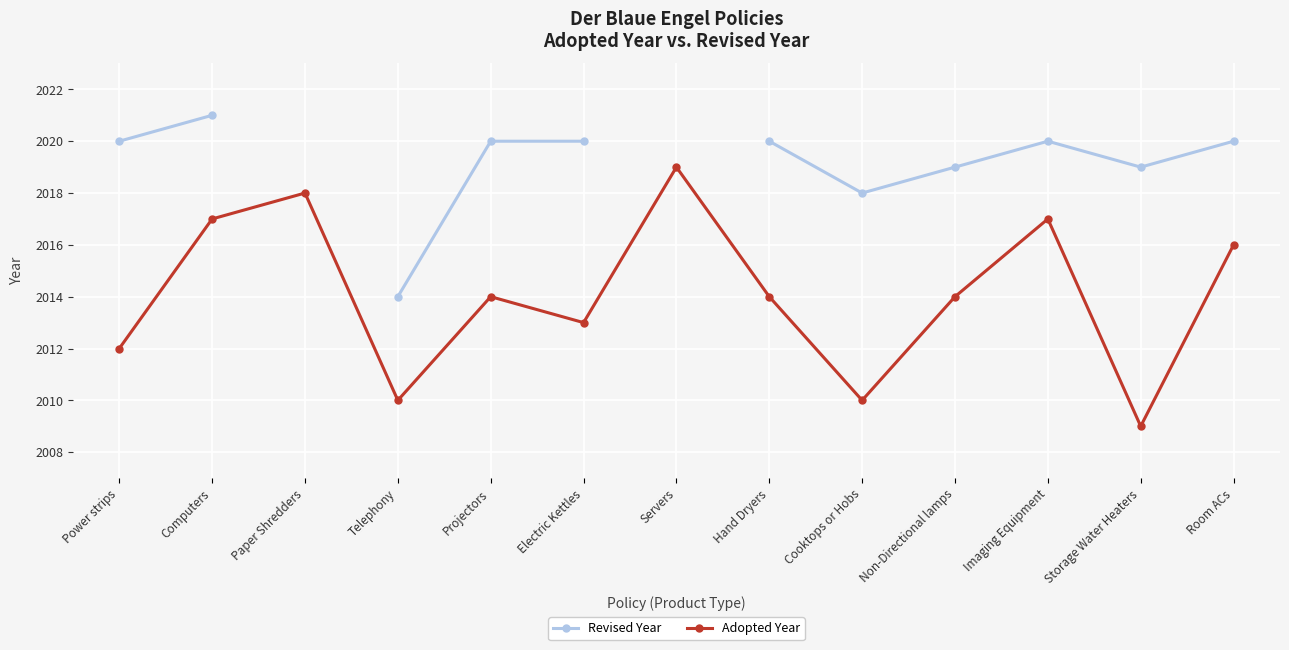

Where does the Adopted Year series first go above 2014?

Computers